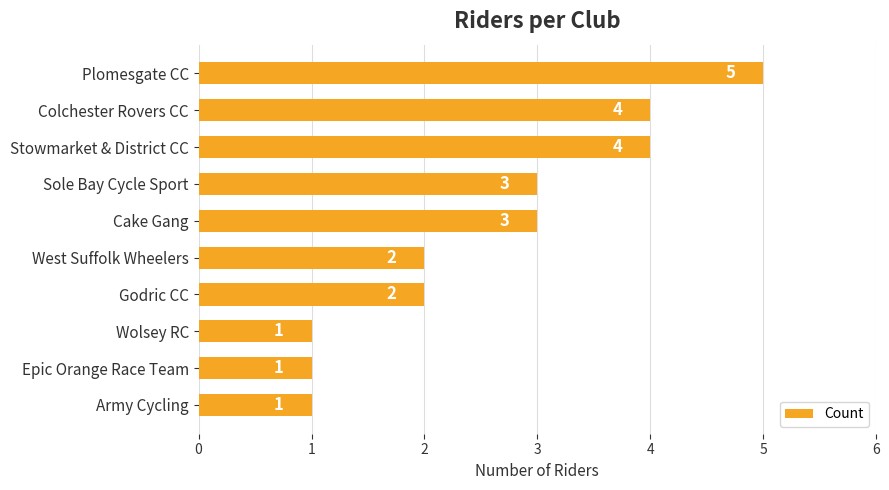

What is the maximum value shown in the chart?

5